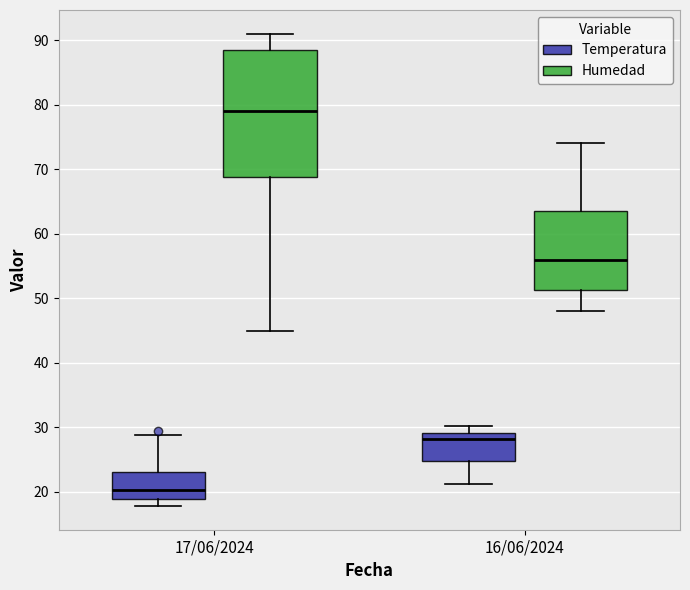

Which box is the tallest, from its lower edge to its upper edge?

17/06/2024 (Humedad)